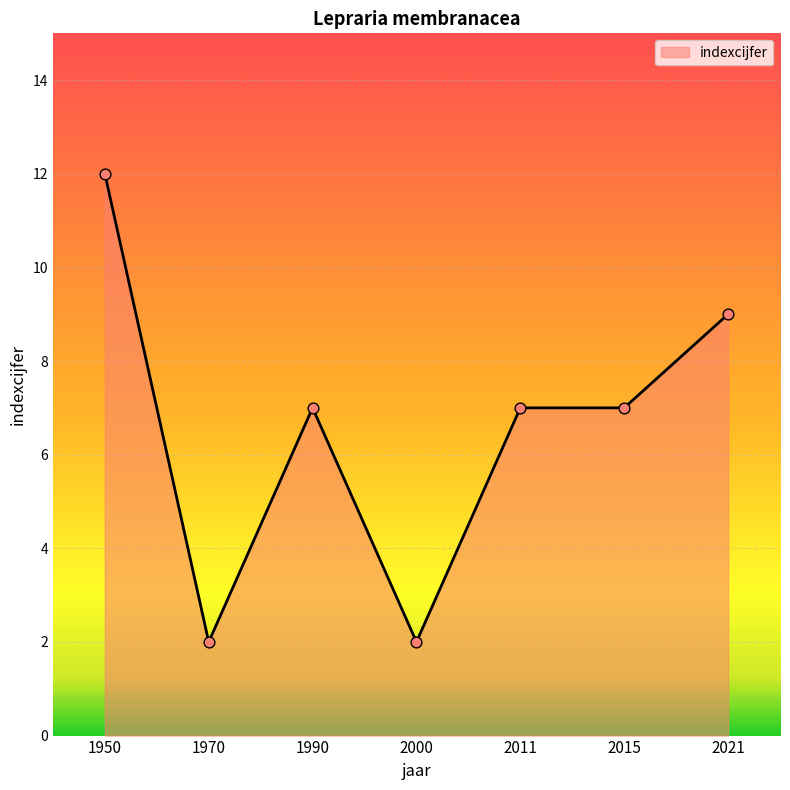

Between 2015 and 1970, which is larger?

2015